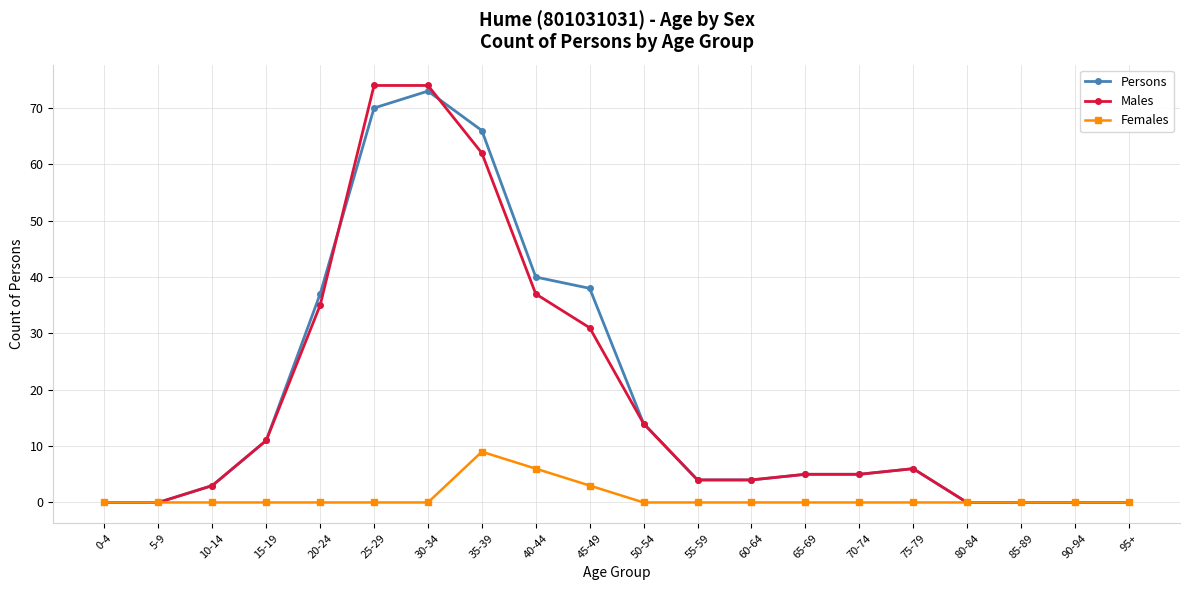

At how many categories does at least one series exceed 54?

3